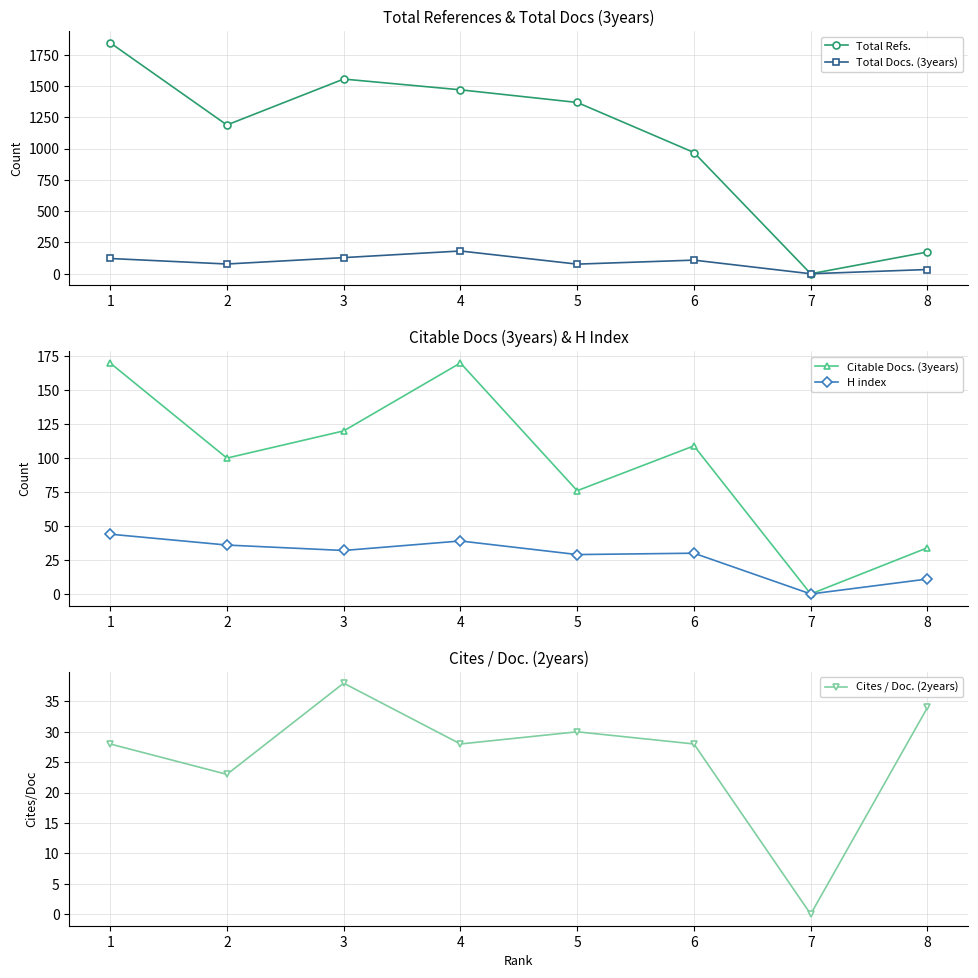

What is the average value of the Citable Docs. (3years) series?

97